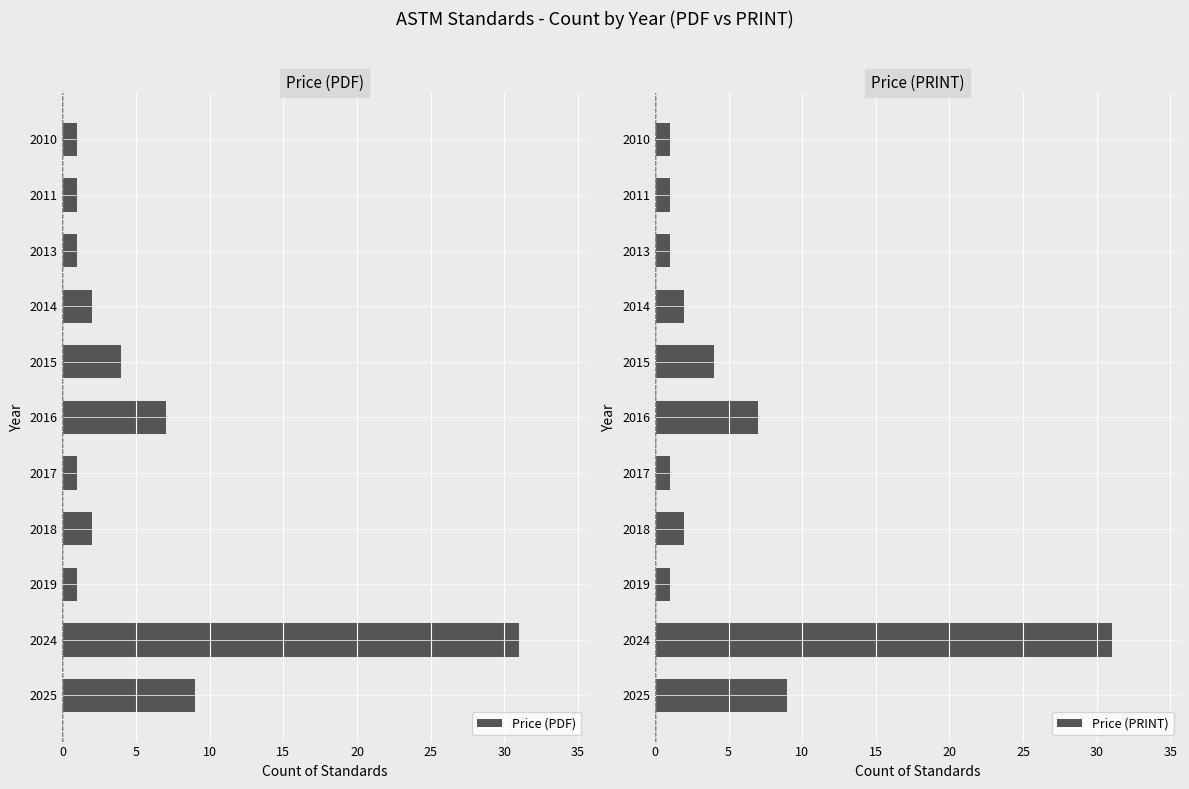

Is it true that Price (PRINT) equals 1 at 2013?

True